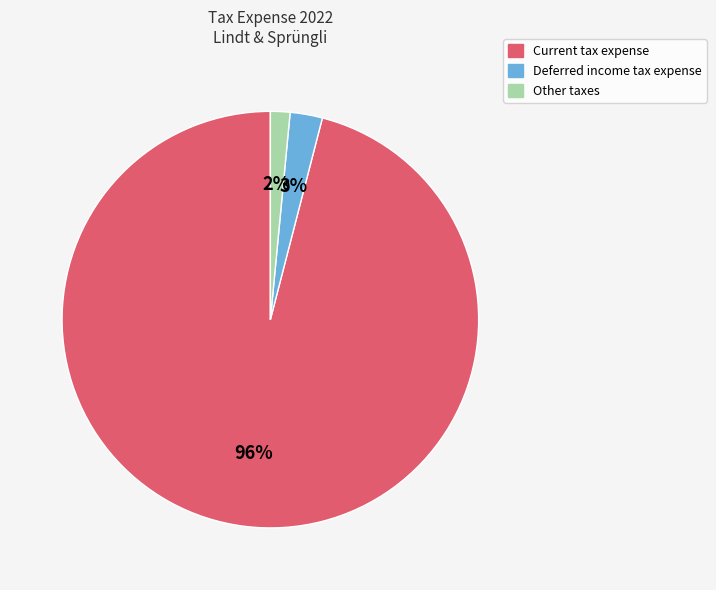

Is Current tax expense the majority of the pie?

Yes